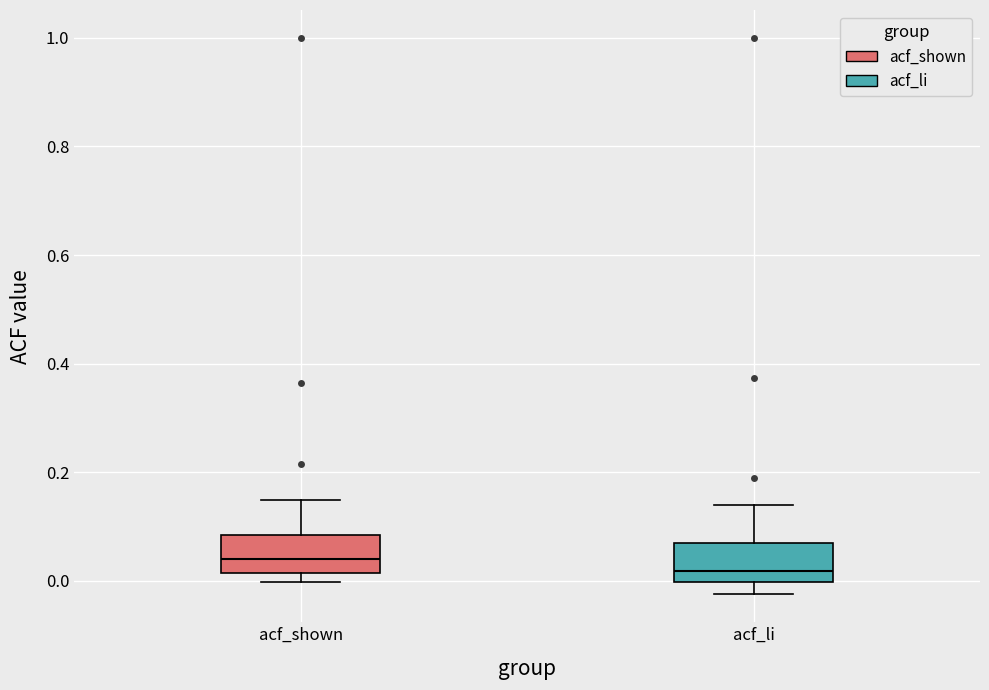

Reading left to right, read every box against the y-axis: the position of its median line, the range the box covers, and the ends of its whiskers. The values are not printed on the chart, so give them approximately, as read against the axis.

acf_shown: median 0.04, box 0.02 to 0.08, whiskers 0.00 to 0.14
acf_li: median 0.02, box 0.00 to 0.06, whiskers -0.02 to 0.14